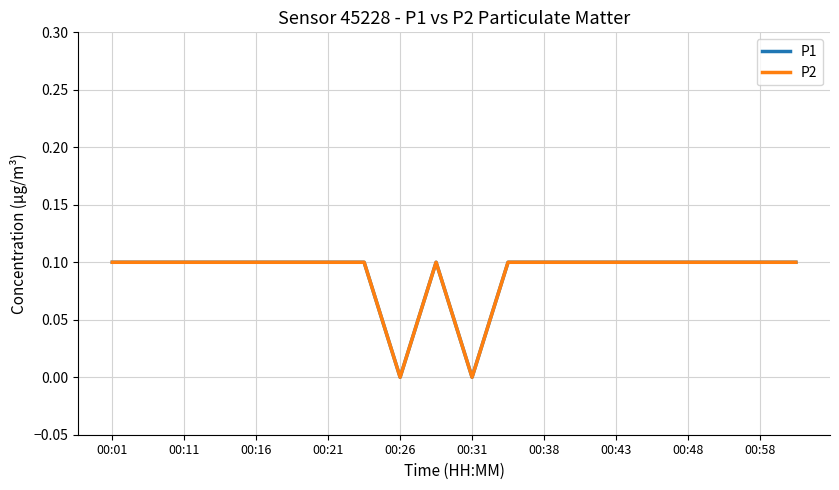

True or false: P1 and P2 intersect in this chart.

False